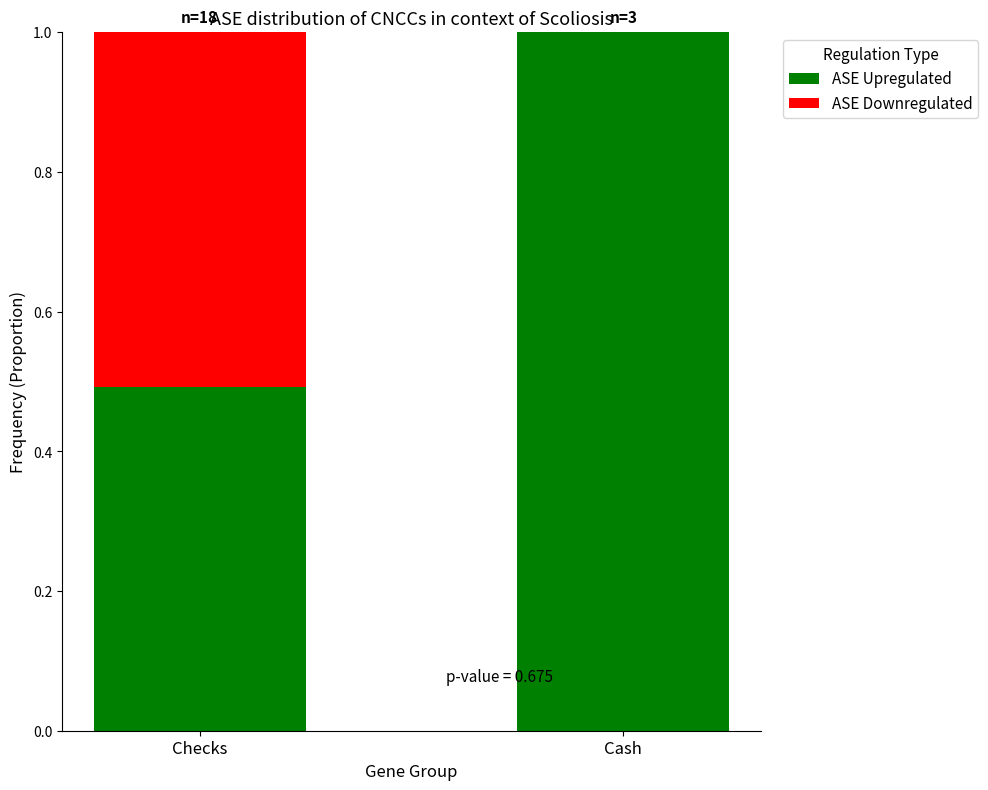

What is the sum of the ASE Upregulated values at Cash and Checks?

1.5